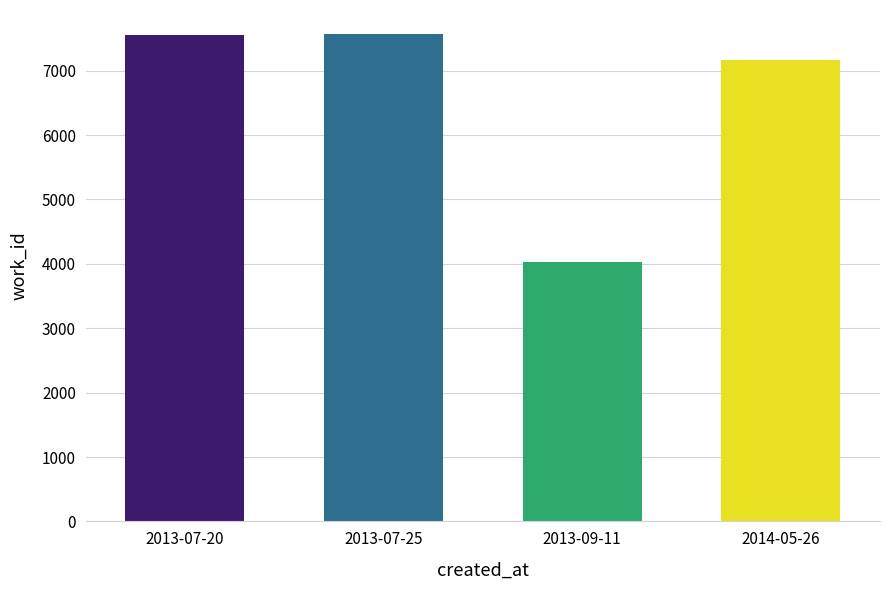

Where is the data nearest to the value 5794?

2014-05-26